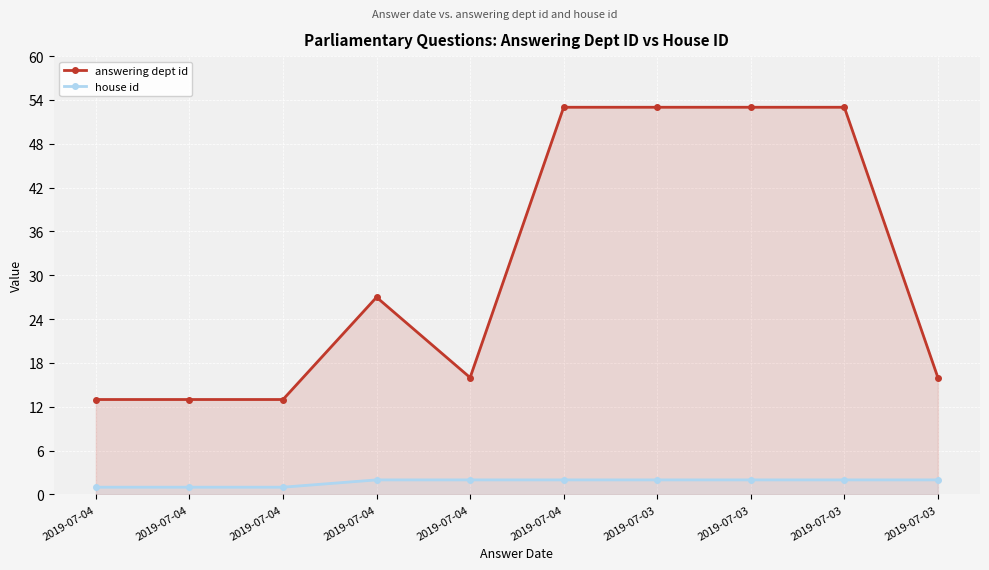

How many lines are shown in the chart?

2